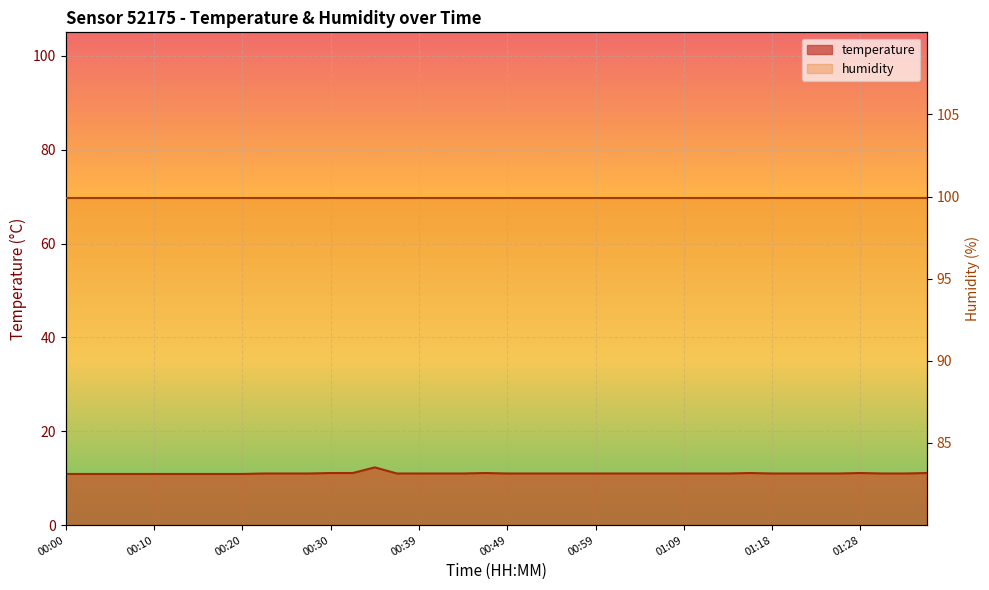

List the labels in order of value, smallest first.

00:00, 00:03, 00:05, 00:08, 00:10, 00:12, 00:15, 00:17, 00:20, 00:22, 00:25, 00:27, 00:37, 00:39, 00:42, 00:44, 00:49, 00:51, 00:54, 00:56, 00:59, 01:01, 01:04, 01:06, 01:09, 01:11, 01:13, 01:18, 01:21, 01:23, 01:26, 01:31, 01:33, 00:30, 00:32, 00:47, 01:16, 01:28, 01:35, 00:34